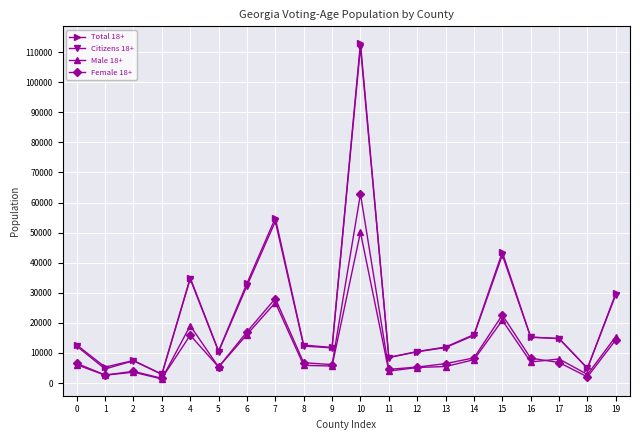

What is the total value across all series at 4?

104592